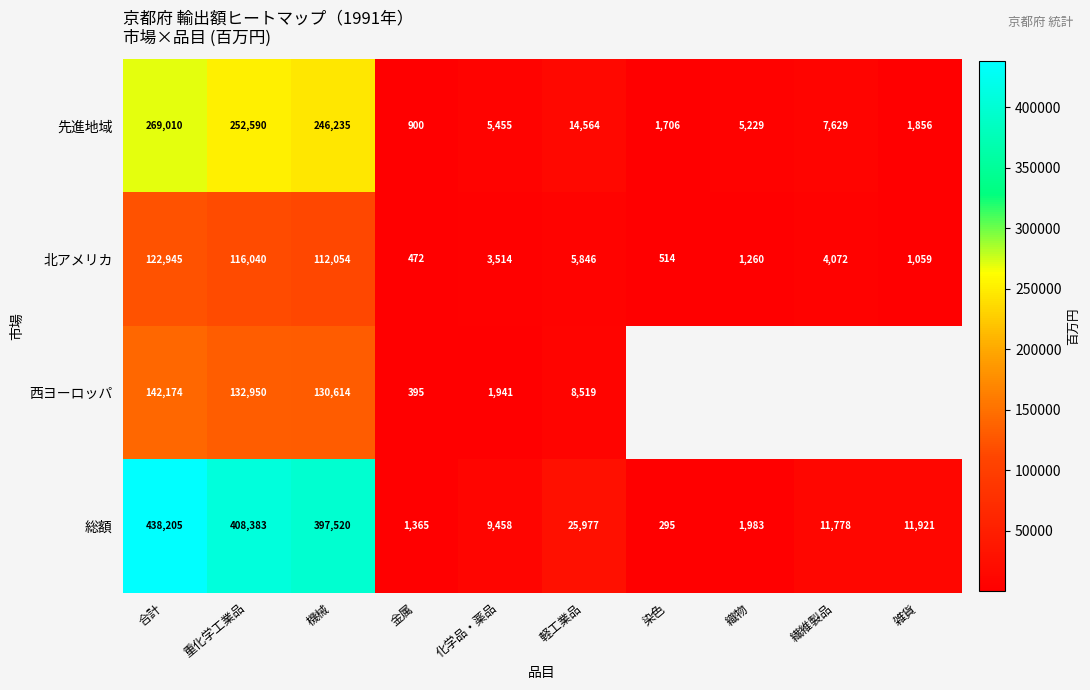

Which category has the highest value in the 先進地域 series?

合計